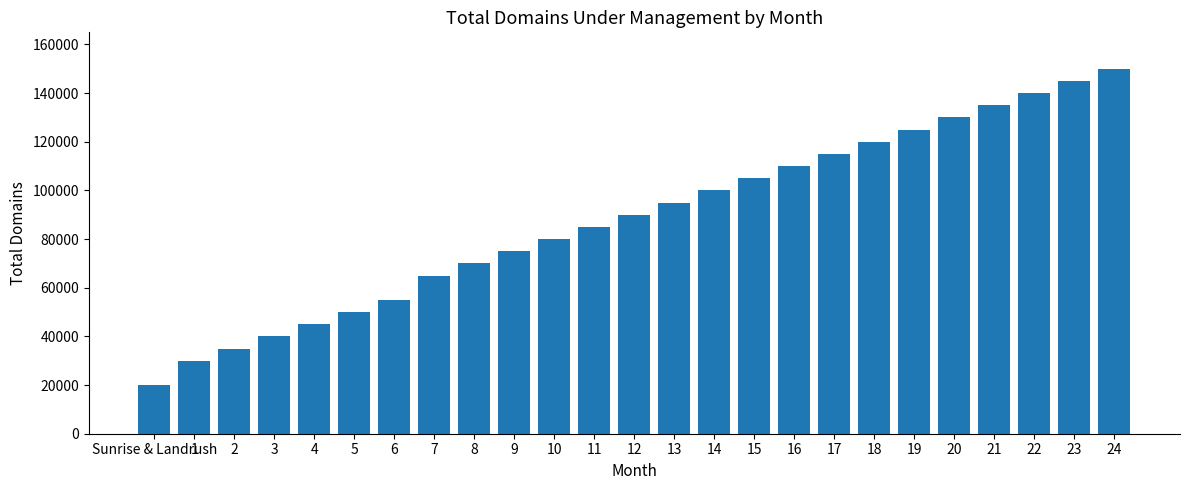

What is the change in value from 5 to 11?

+35000